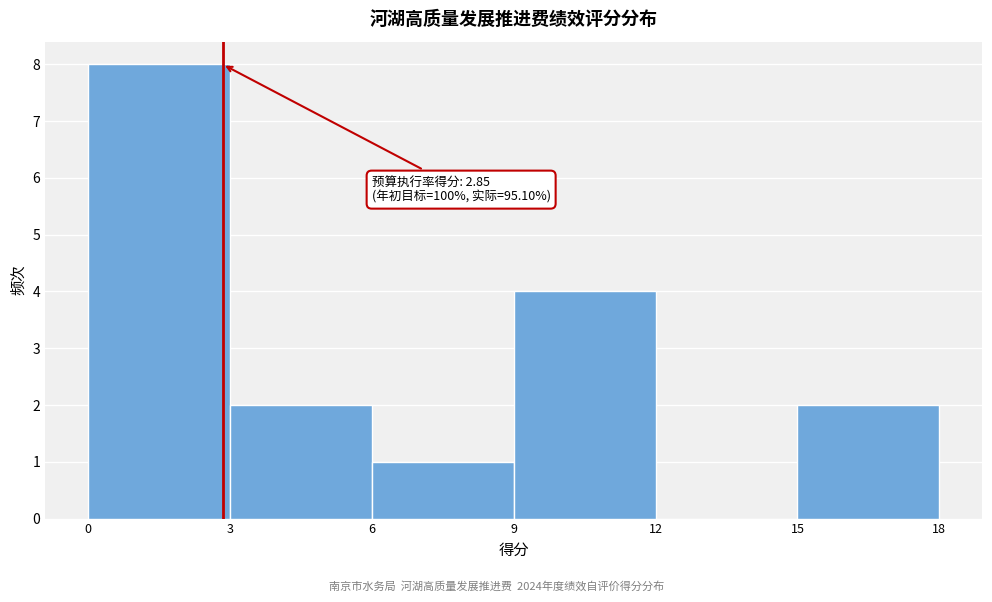

Over which range of the x-axis is the bar tallest?

0 to 3